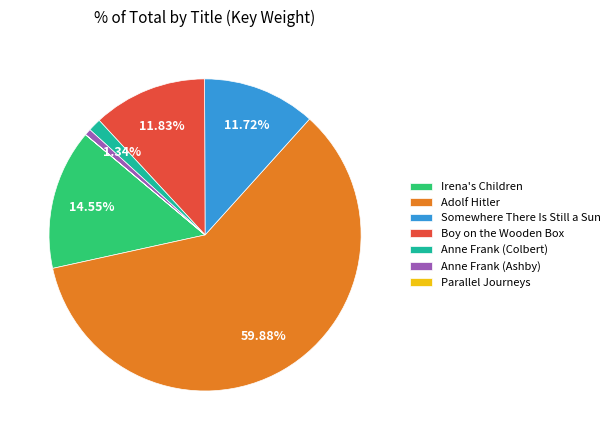

Does Irena's Children represent more than half of the total?

No